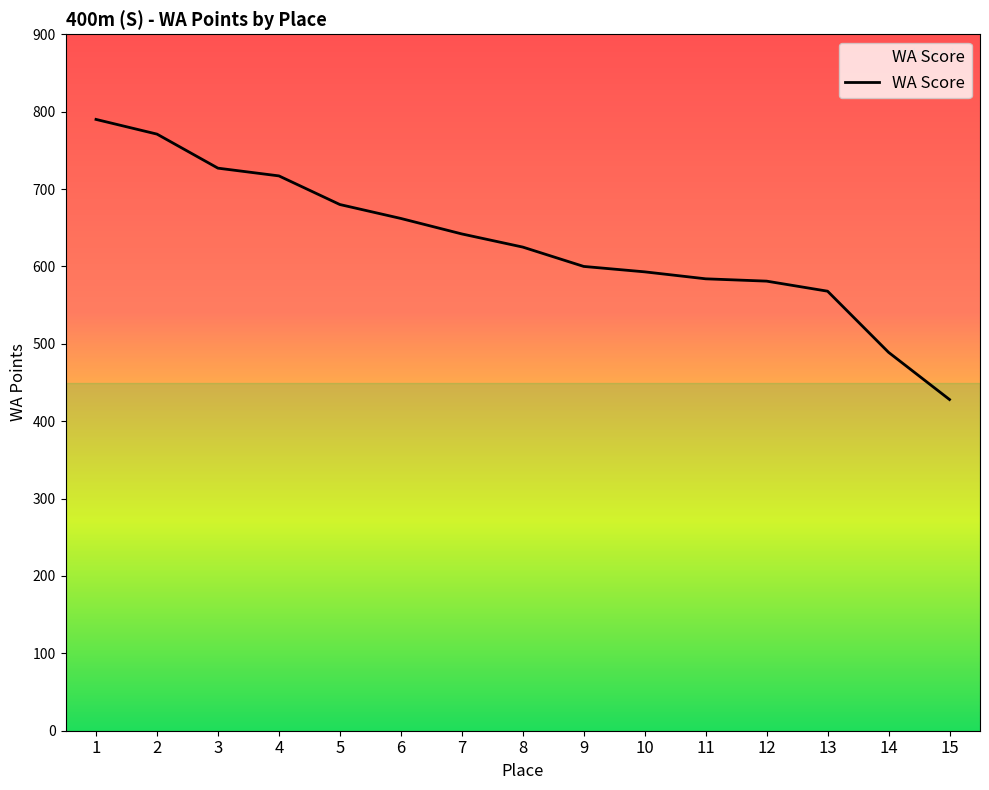

Does the chart display data point markers on the line(s)?

No